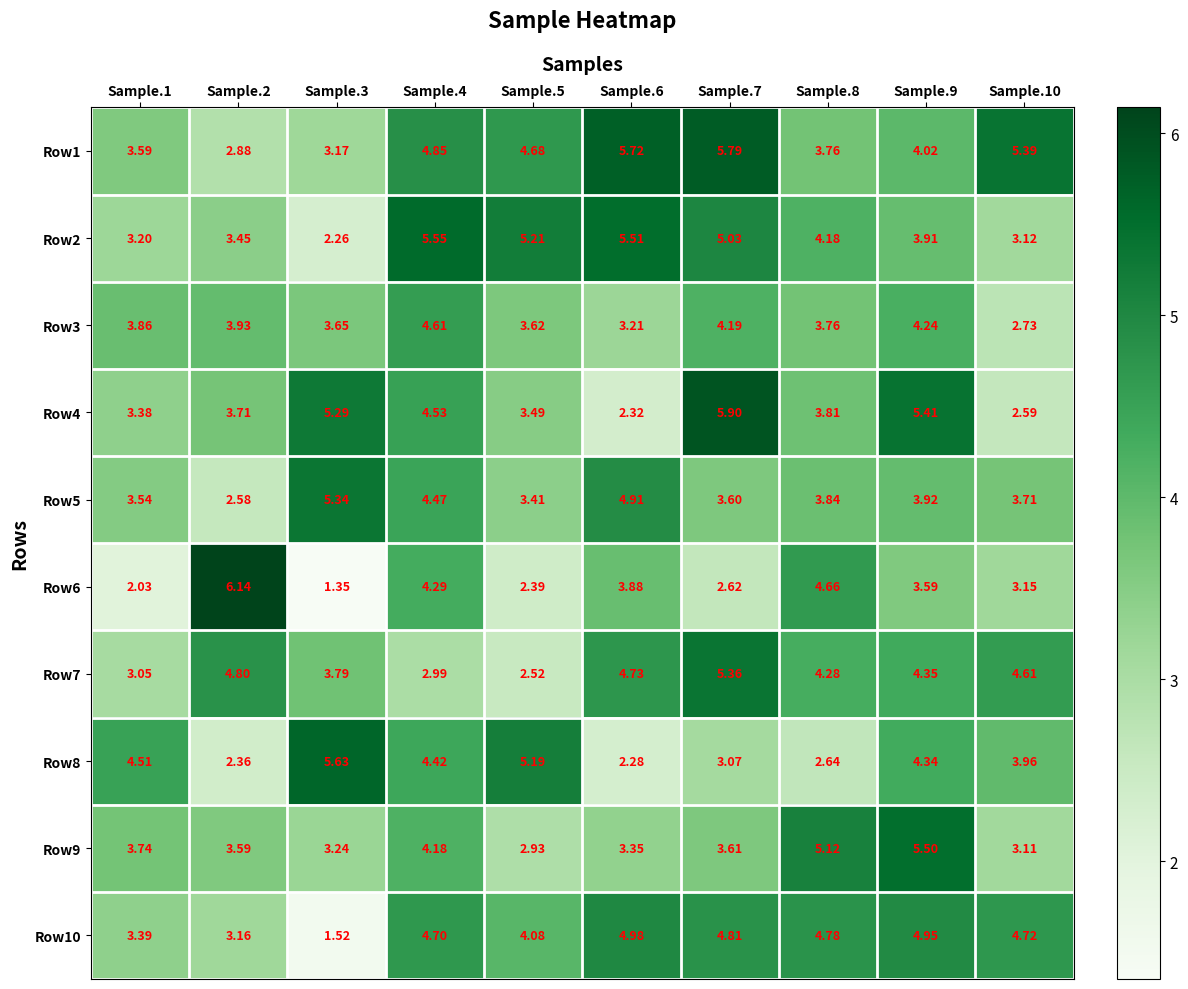

Is the value of Row8 at Sample.7 greater than the value of Row1 at Sample.9?

No